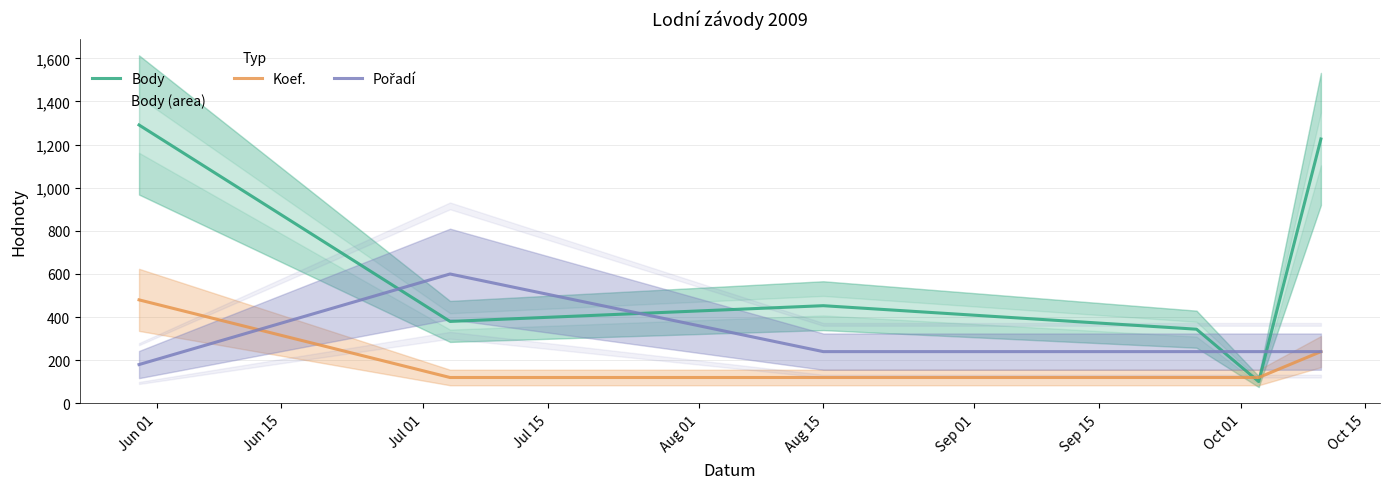

Reading left to right, list all the values displayed in this chart.

Body: 1291	380	453	344	101	1226
Koef.: 480	120	120	120	120	240
Pořadí: 180	600	240	240	240	240